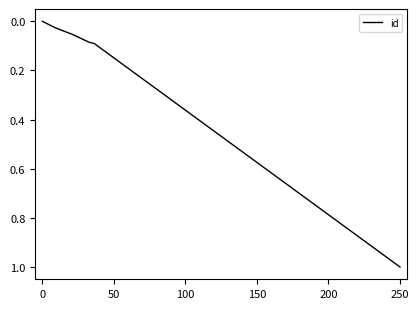

What is the difference between the maximum and minimum values?

1.0